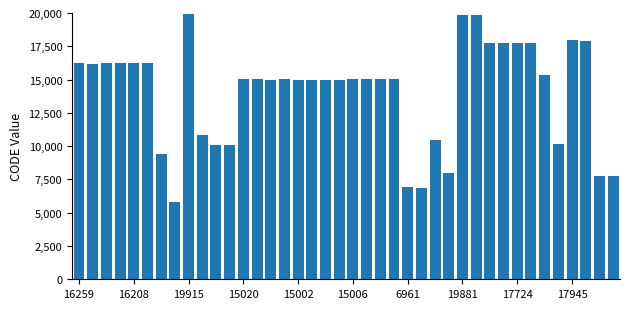

What is the minimum value shown in the chart?

5824